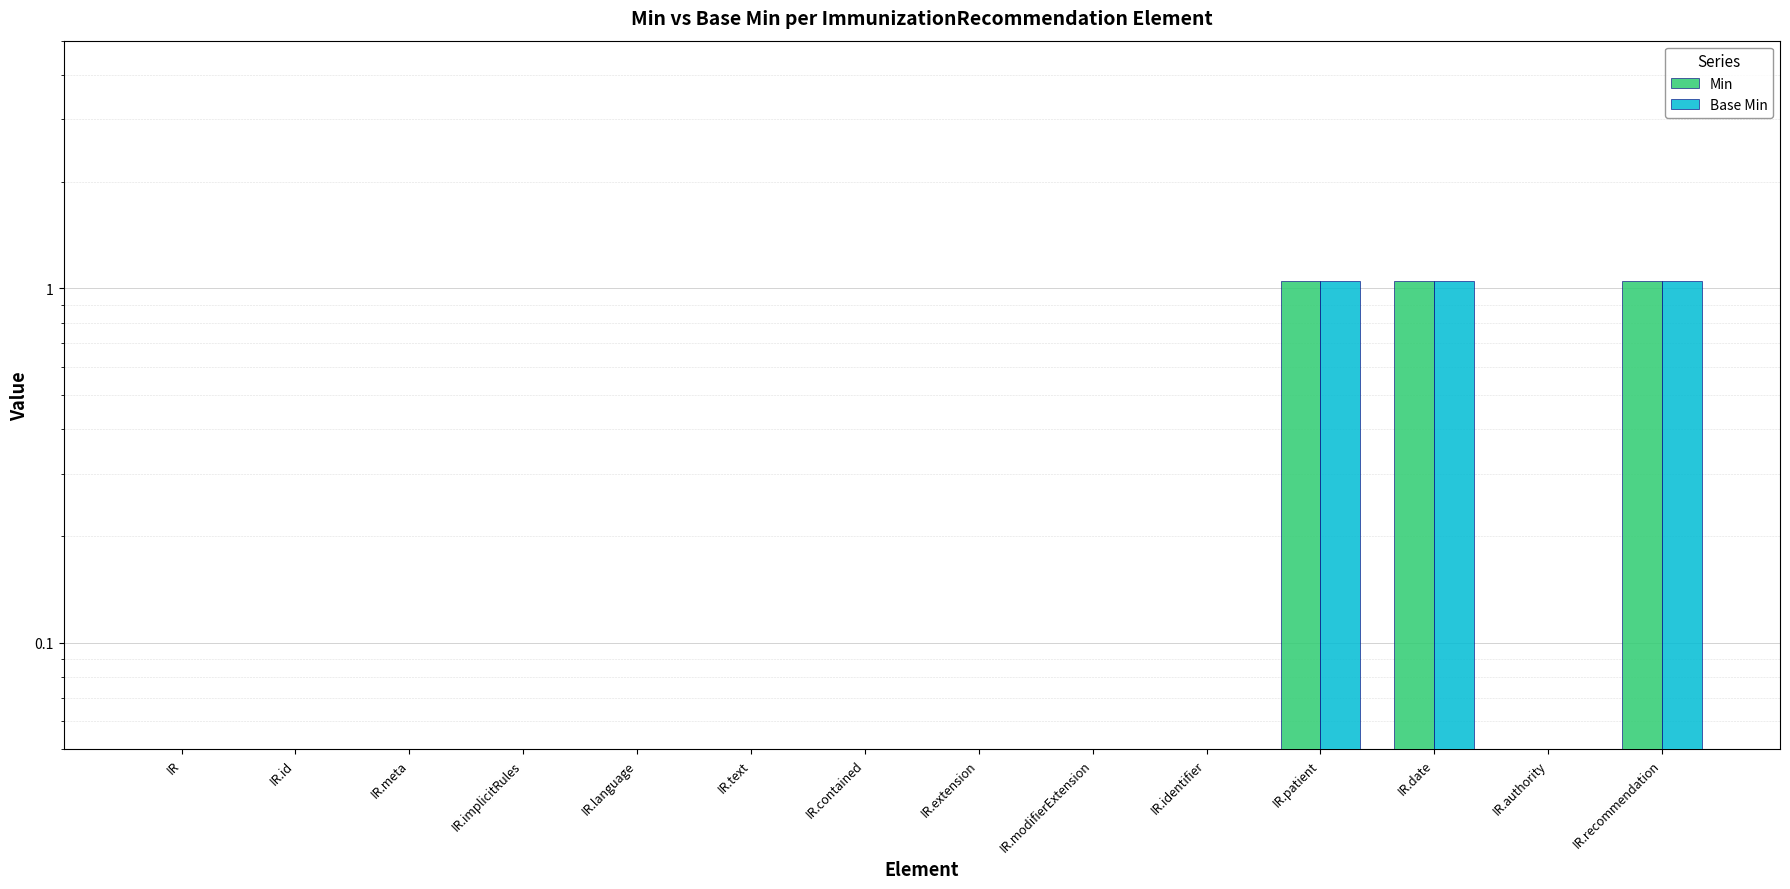

What position from the right is IR.language?

10